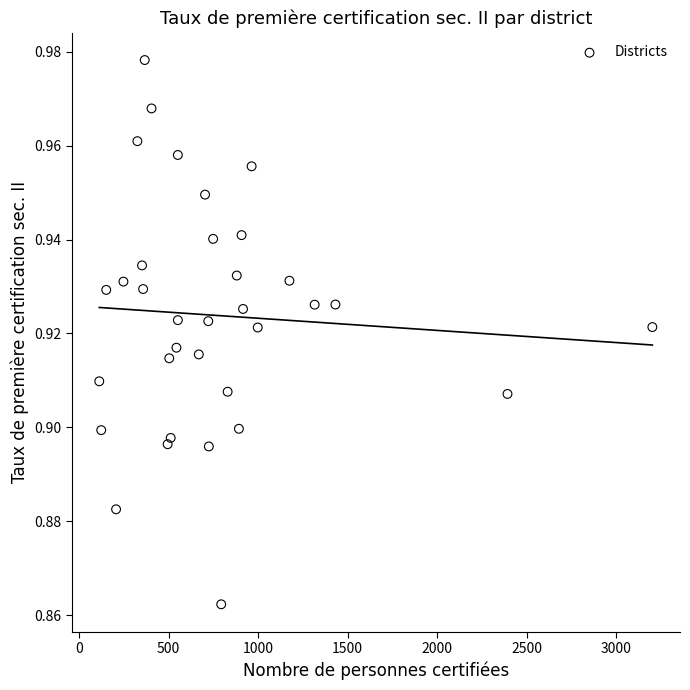

What is the range of X values (max minus min)?

3089.0